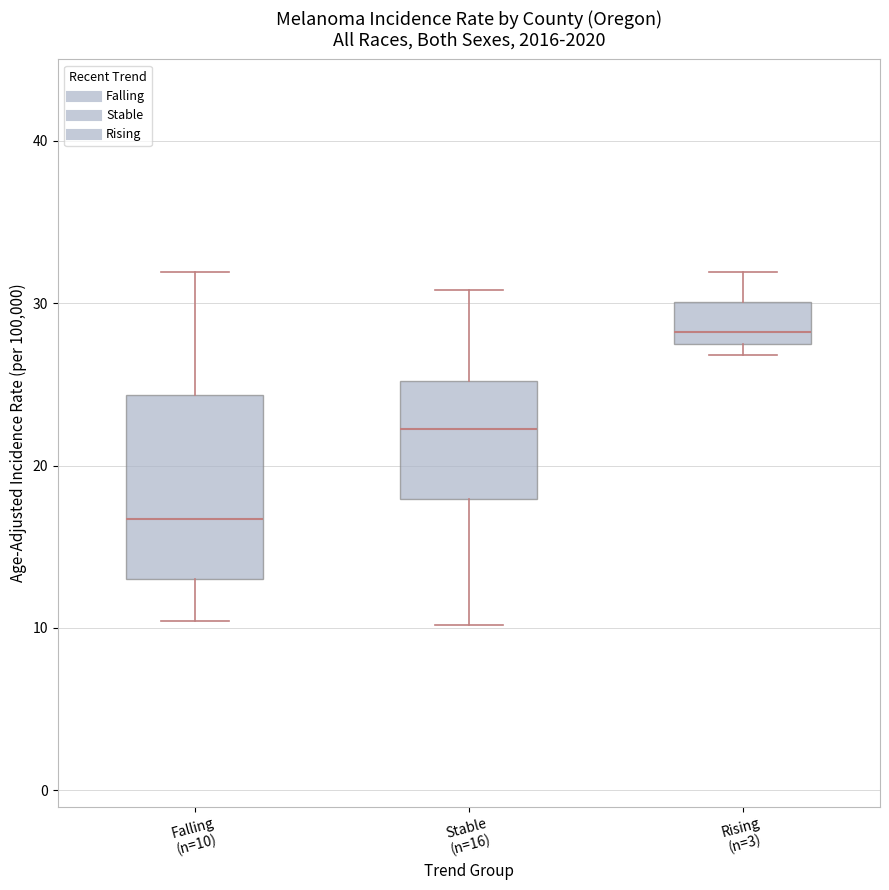

Reading left to right, read every box against the y-axis: the position of its median line, the range the box covers, and the ends of its whiskers. The values are not printed on the chart, so give them approximately, as read against the axis.

Falling (n=10): median 17, box 13 to 24, whiskers 10 to 32
Stable (n=16): median 22, box 18 to 25, whiskers 10 to 31
Rising (n=3): median 28 (just above the box's lower edge), box 28 to 30, whiskers 27 to 32